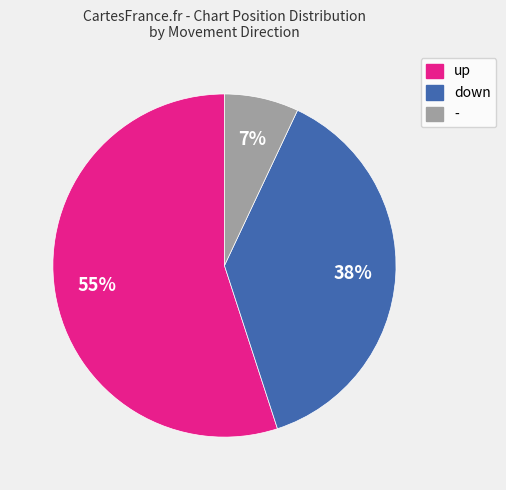

What is the smallest slice in the pie chart?

-